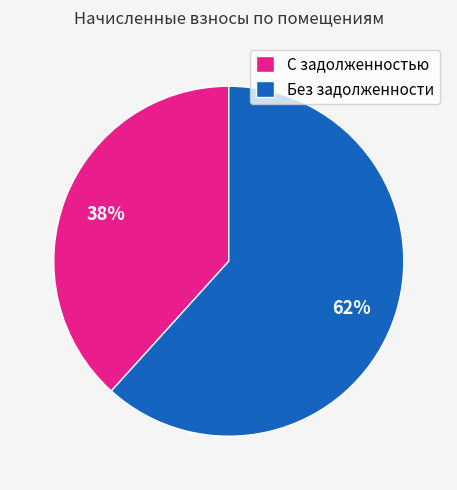

Combined, do Без задолженности and С задолженностью account for over 50%?

Yes